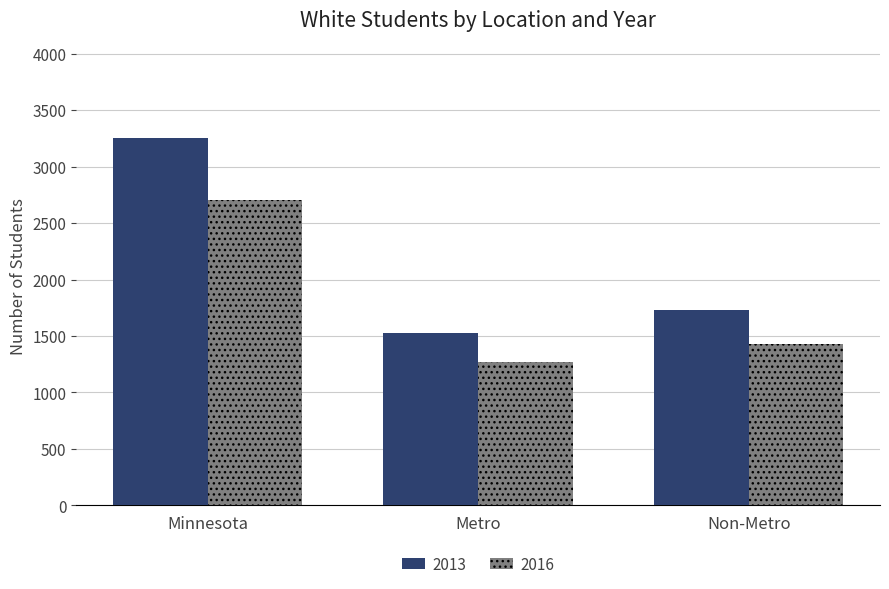

The 2013 series shows 1529 at Metro. True or false?

True